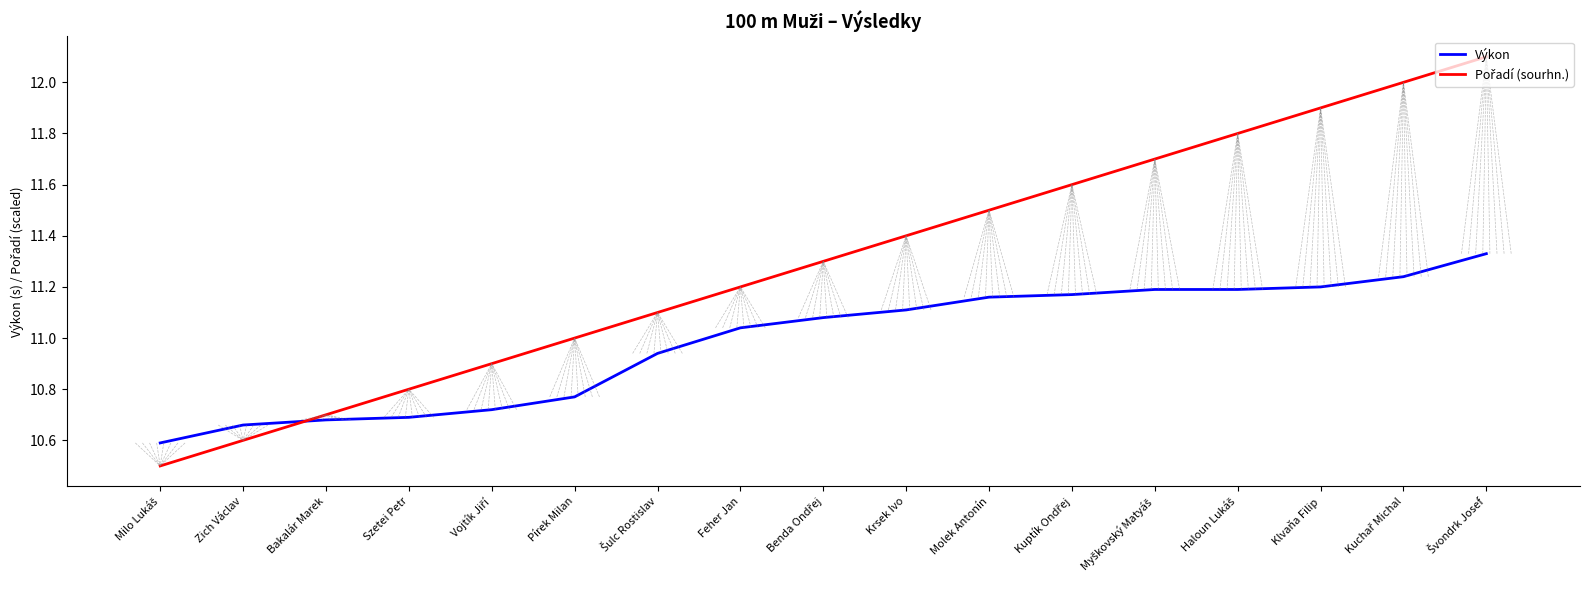

What is the lowest value of the Výkon series?

10.6